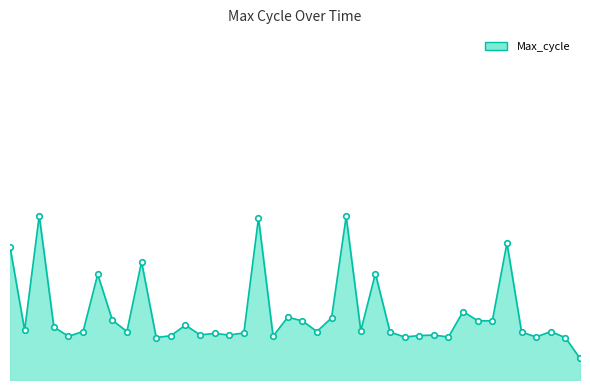

Does the chart display data point markers on the line(s)?

No